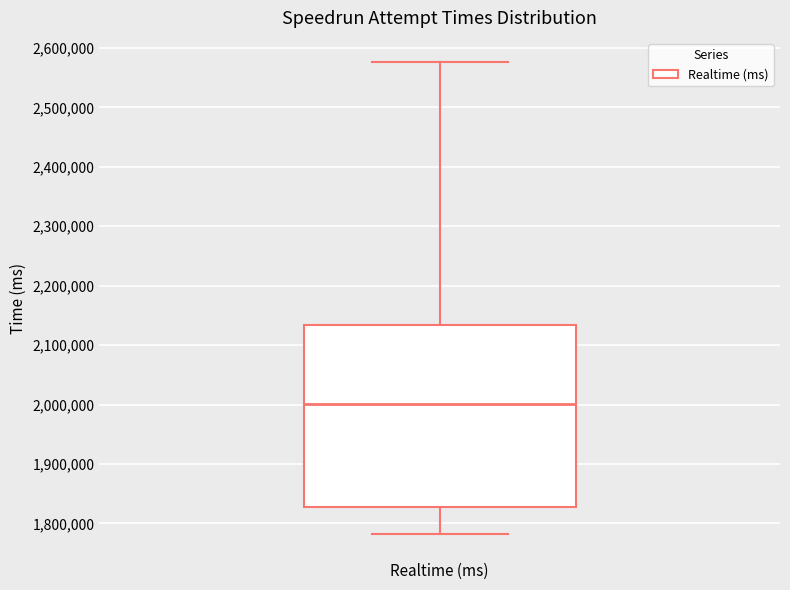

Read this box plot against the y-axis: the position of the median line, the range covered by the box, and the ends of both whiskers. The values are not printed on the chart, so give them approximately, as read against the axis.

median 2000000, box 1830000 to 2130000, whiskers 1780000 to 2580000